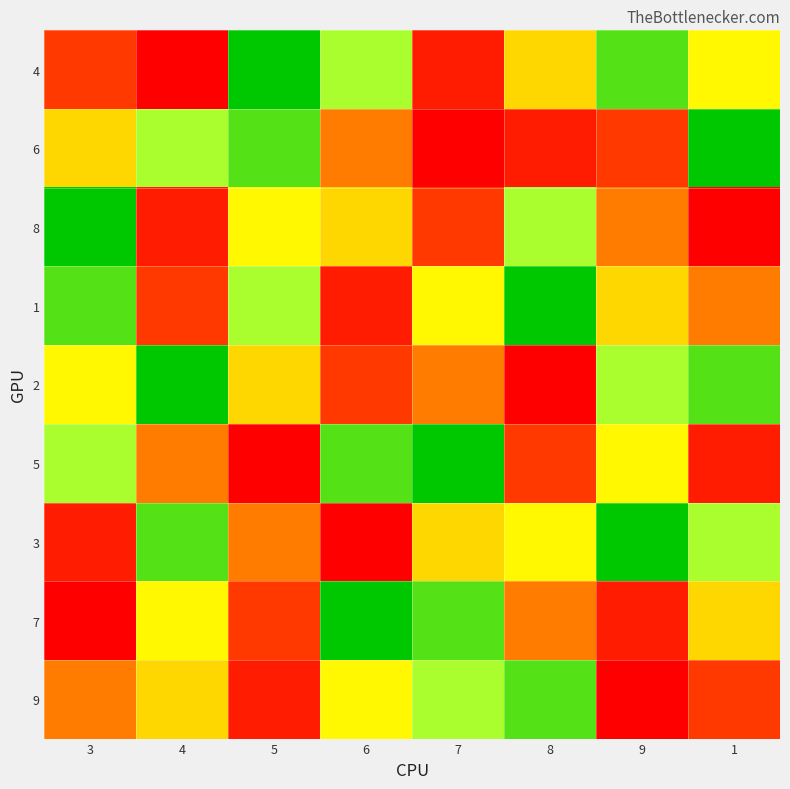

Reading left to right, list all the values displayed in this chart.

4: 3=3	4=1	5=9	6=7	7=2	8=5	9=8	1=6
6: 3=5	4=7	5=8	6=4	7=1	8=2	9=3	1=9
8: 3=9	4=2	5=6	6=5	7=3	8=7	9=4	1=1
1: 3=8	4=3	5=7	6=2	7=6	8=9	9=5	1=4
2: 3=6	4=9	5=5	6=3	7=4	8=1	9=7	1=8
5: 3=7	4=4	5=1	6=8	7=9	8=3	9=6	1=2
3: 3=2	4=8	5=4	6=1	7=5	8=6	9=9	1=7
7: 3=1	4=6	5=3	6=9	7=8	8=4	9=2	1=5
9: 3=4	4=5	5=2	6=6	7=7	8=8	9=1	1=3